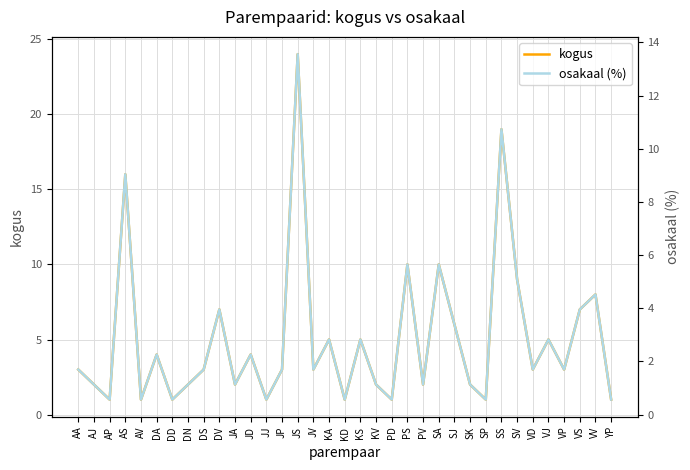

Which series has the largest total across all categories?

kogus